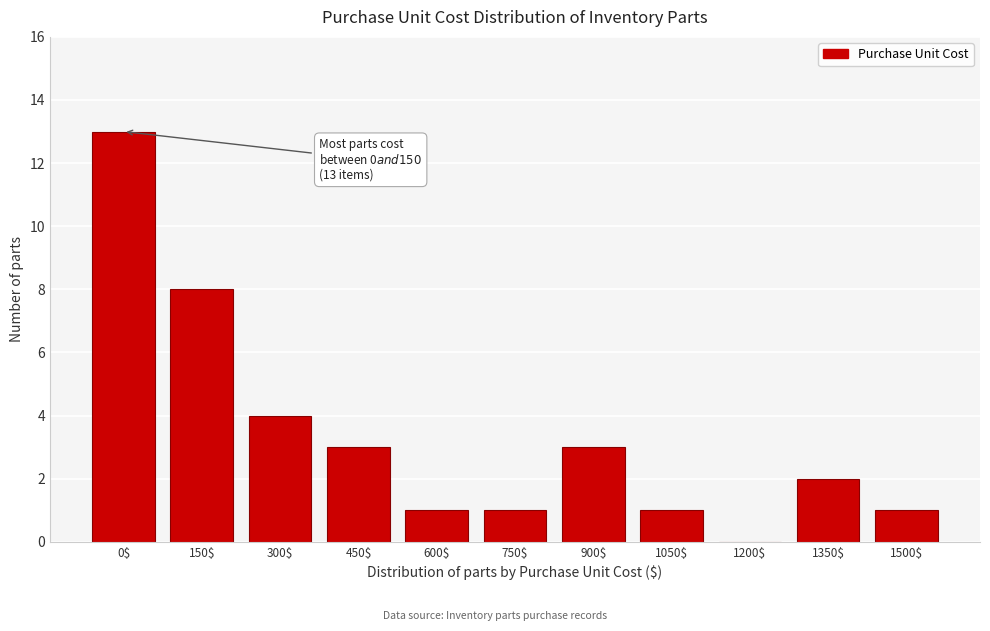

At which category does the chart reach its peak across all series?

0$